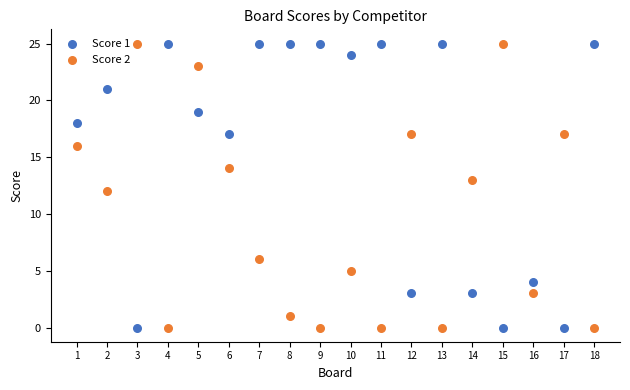

What is the X range (max minus min) for the scatter plot?

17